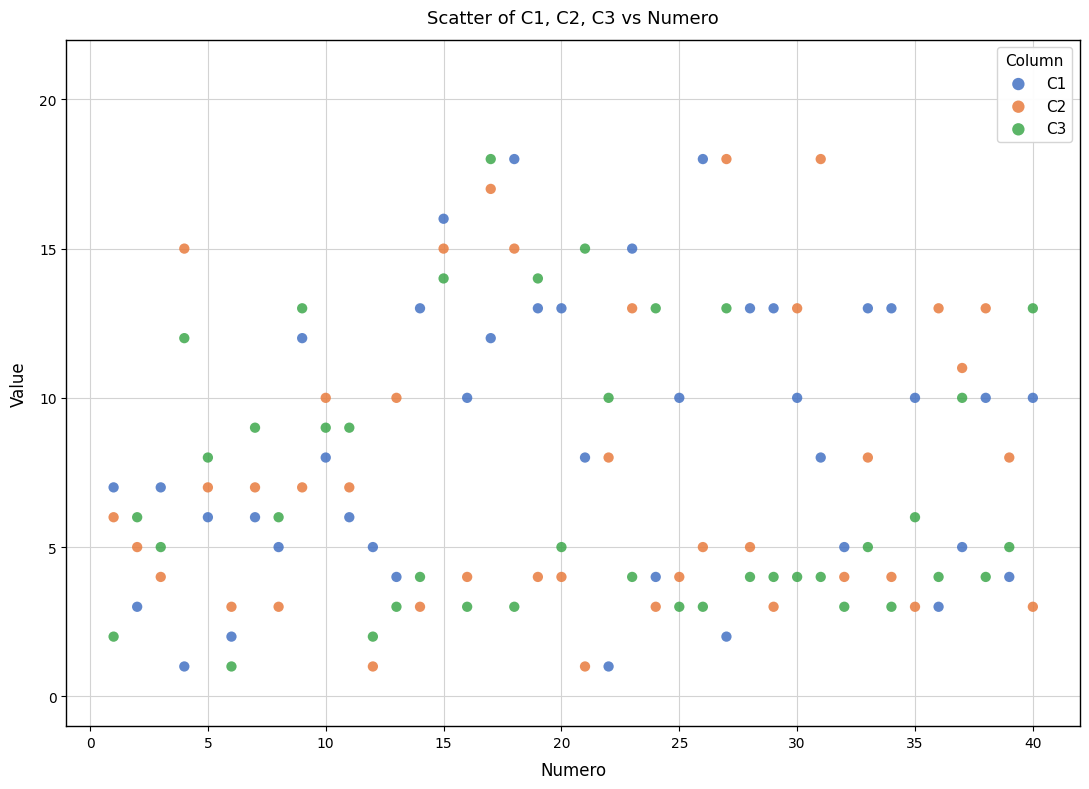

Across all data points, what is the range of X values (max minus min)?

39